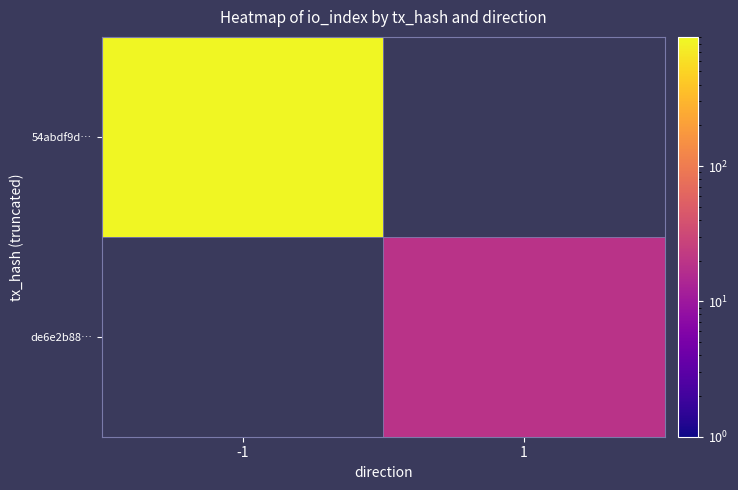

At which label does 54abdf9d… reach its minimum?

-1